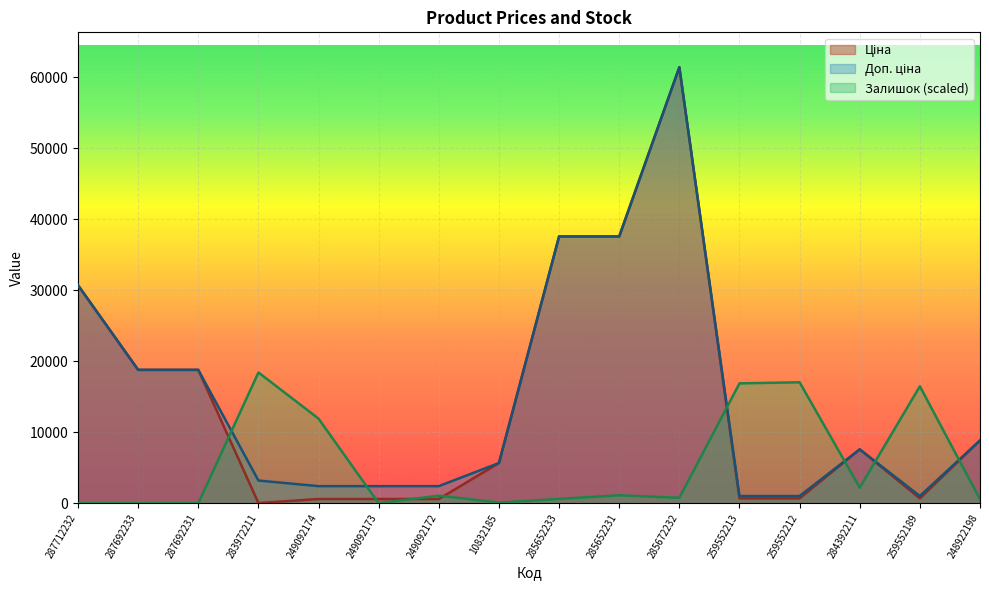

The value of Доп. ціна at 285652231 is 57123.8. True or false?

False